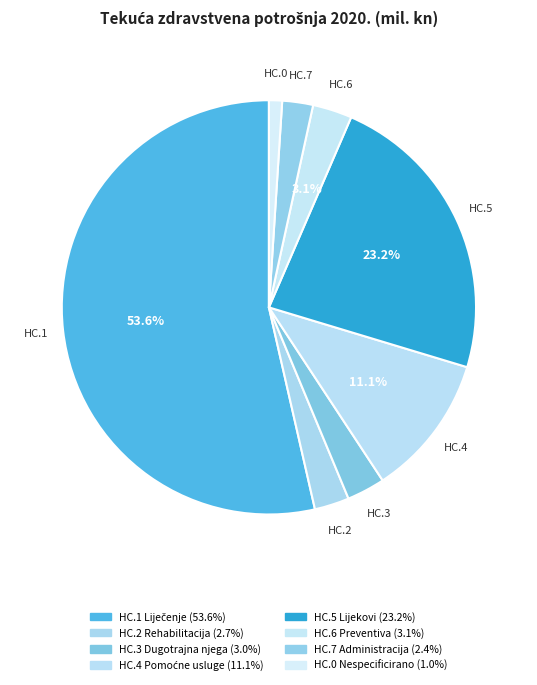

How many slices are in this pie chart?

8